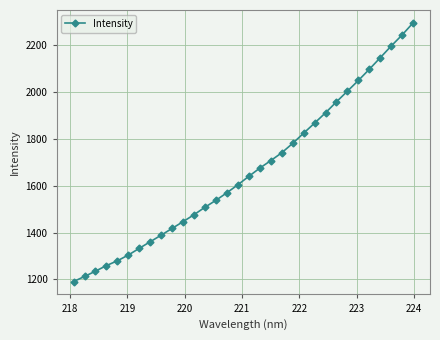

What is the minimum value shown in the chart?

1190.9